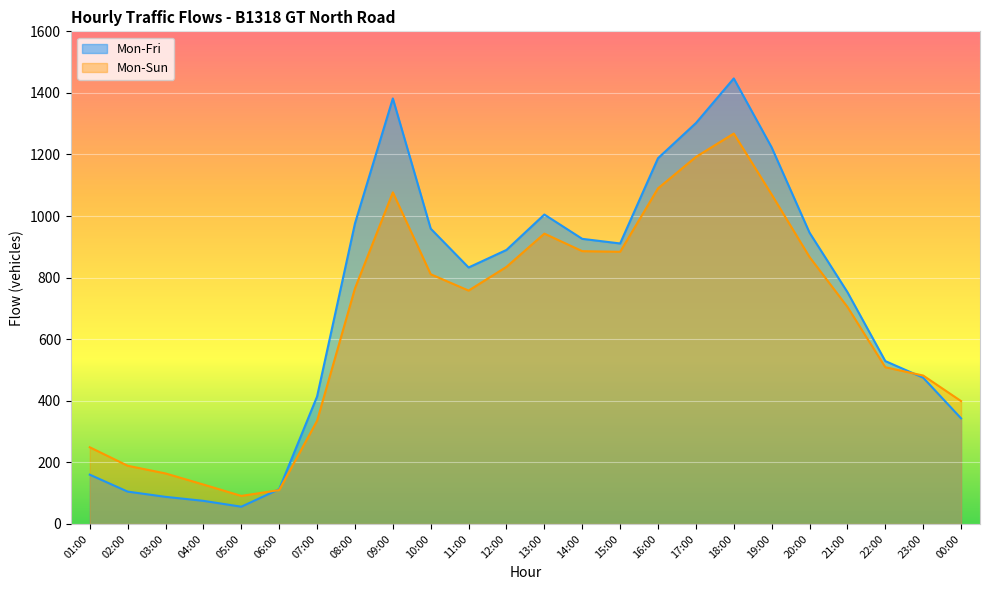

Where does the Mon-Fri series first go above 890?

08:00